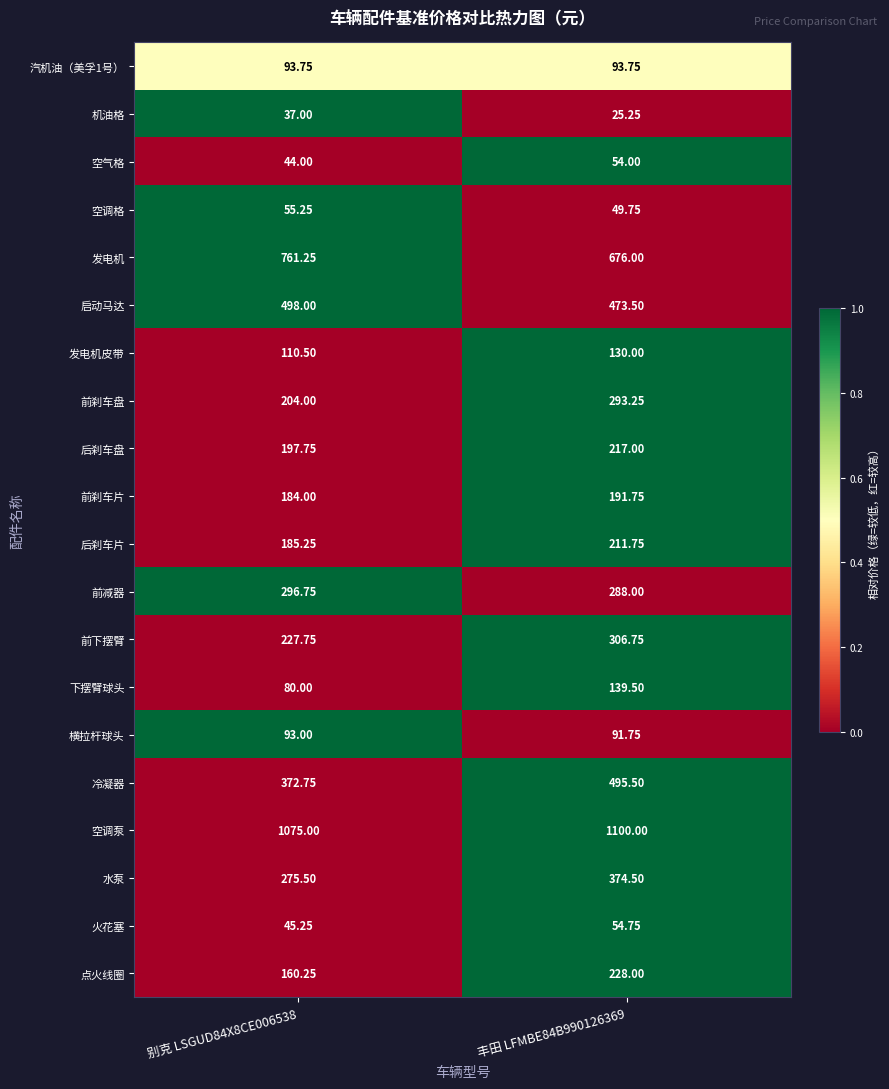

Which series has the largest range (max minus min)?

冷凝器